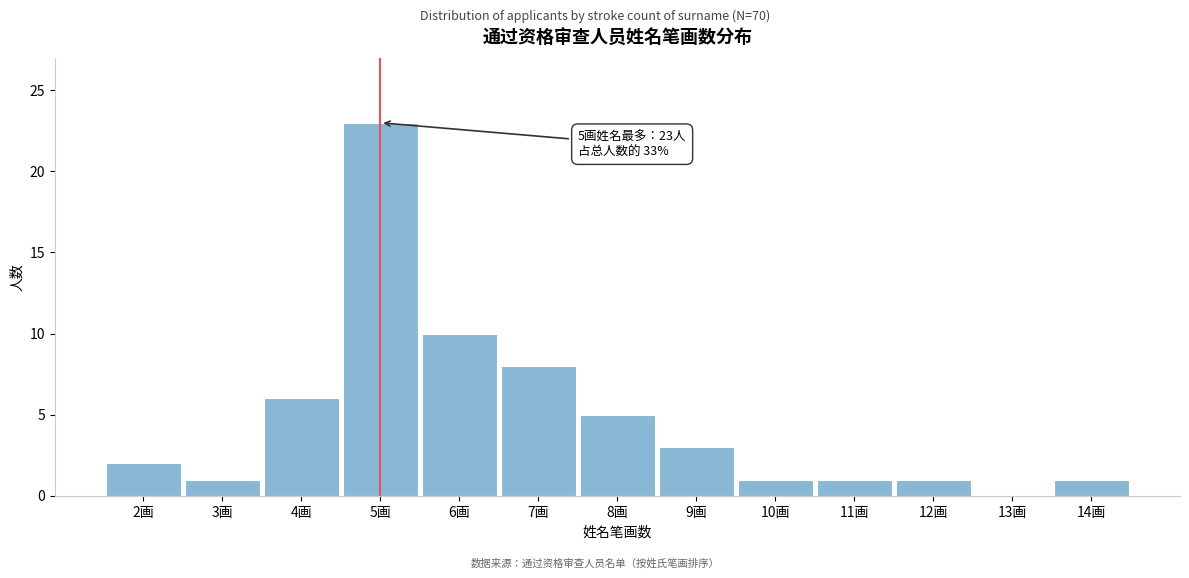

Reading left to right, transcribe all the data shown in this chart.

2画=2	3画=1	4画=6	5画=23	6画=10	7画=8	8画=5	9画=3	10画=1	11画=1	12画=1	13画=0	14画=1